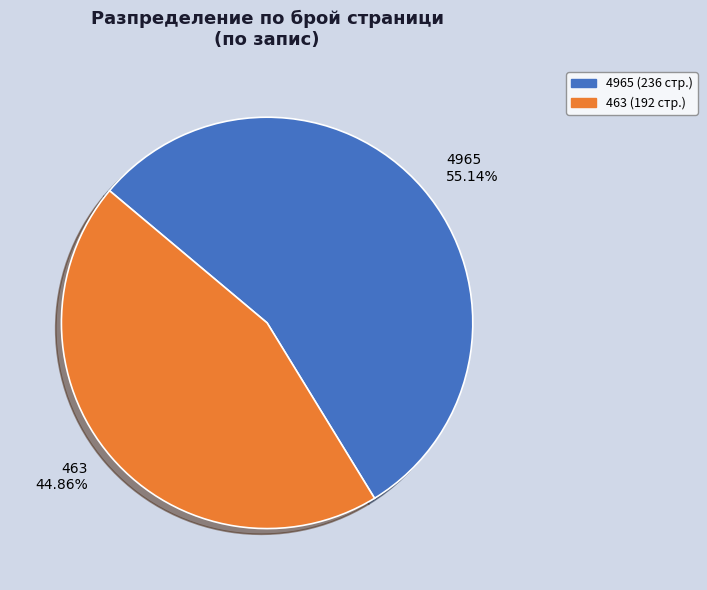

Rank the categories by value from highest to lowest.

4965, 463